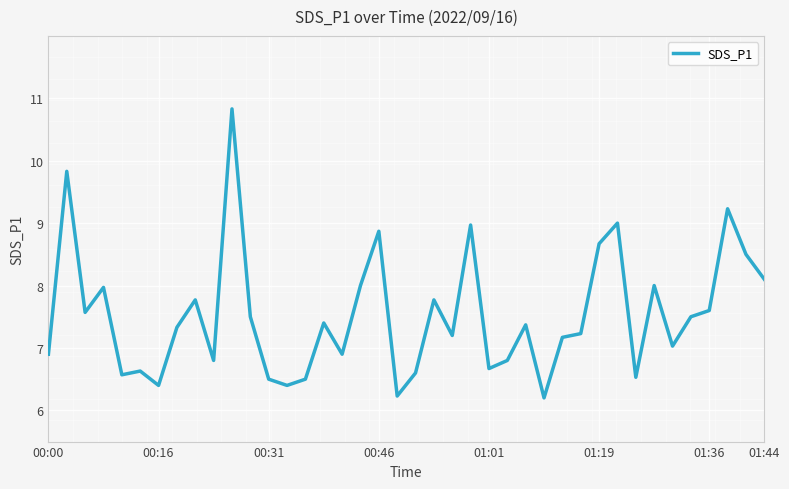

What is the maximum value shown in the chart?

10.8